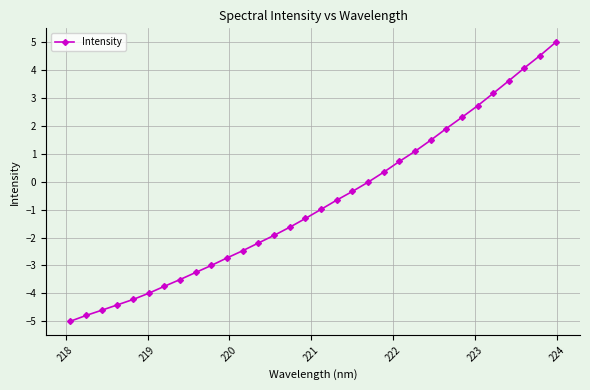

Count the number of data series in this chart.

1